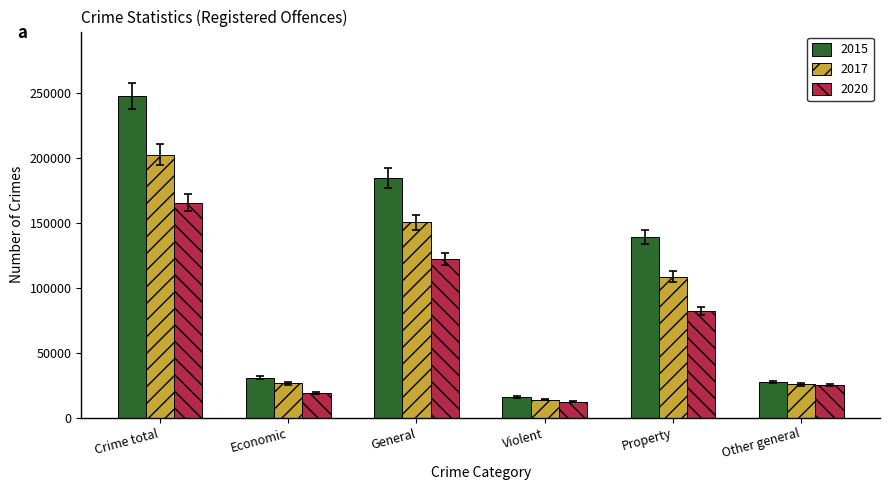

True or false: 2017 has a value of 294000 at Crime total.

False